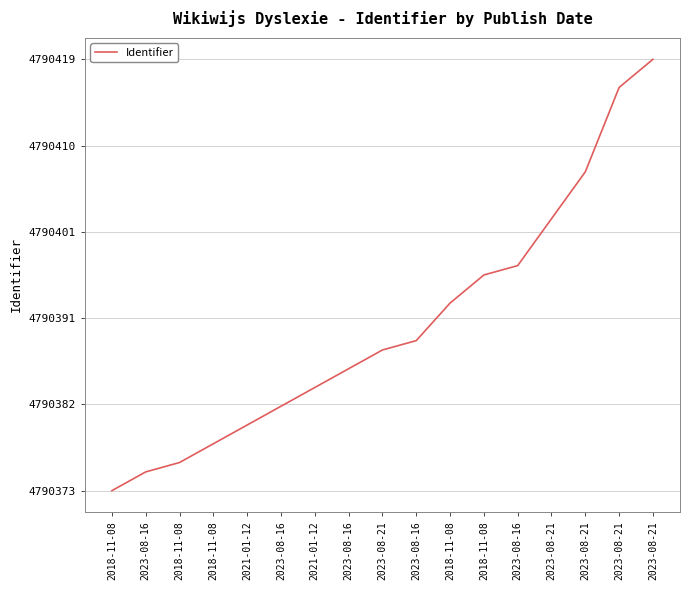

List the labels in order of value, smallest first.

2018-11-08, 2023-08-16, 2018-11-08, 2018-11-08, 2021-01-12, 2023-08-16, 2021-01-12, 2023-08-16, 2023-08-21, 2023-08-16, 2018-11-08, 2018-11-08, 2023-08-16, 2023-08-21, 2023-08-21, 2023-08-21, 2023-08-21